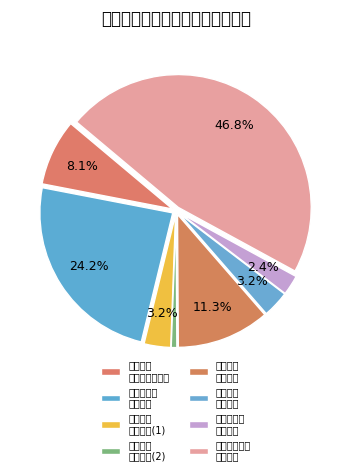

Rank the categories by value from highest to lowest.

用于其他社会公益事业的彩票公益金支出, 征地和拆迁补偿支出, 用于社会福利的彩票公益金支出, 基础设施建设和经济发展, 农村基础设施建设支出(2120804), 用于体育事业的彩票公益金支出, 用于残疾人事业的彩票公益金支出, 农村基础设施建设支出(2121904)